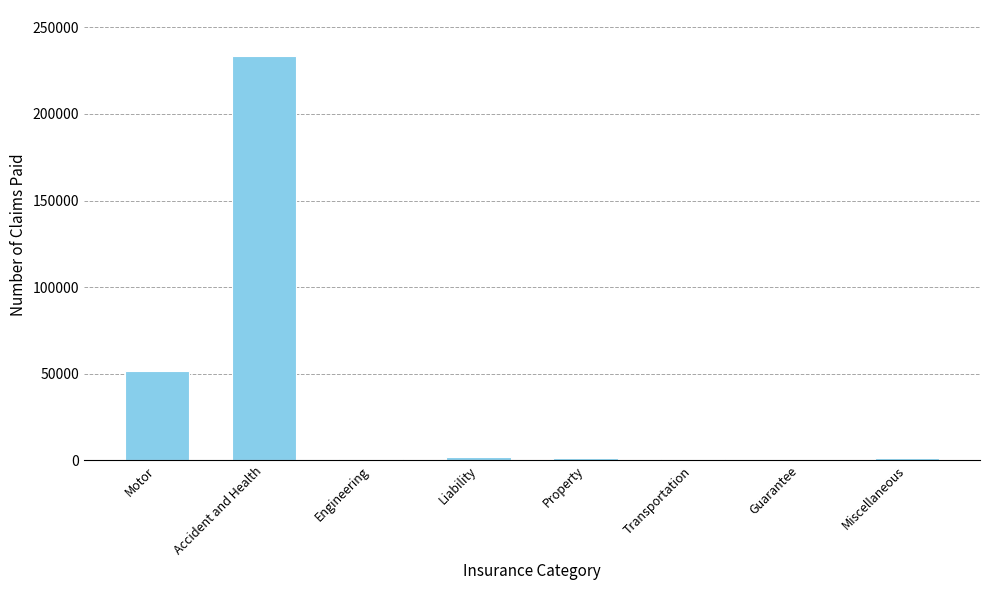

Which has a higher value, Accident and Health or Miscellaneous?

Accident and Health